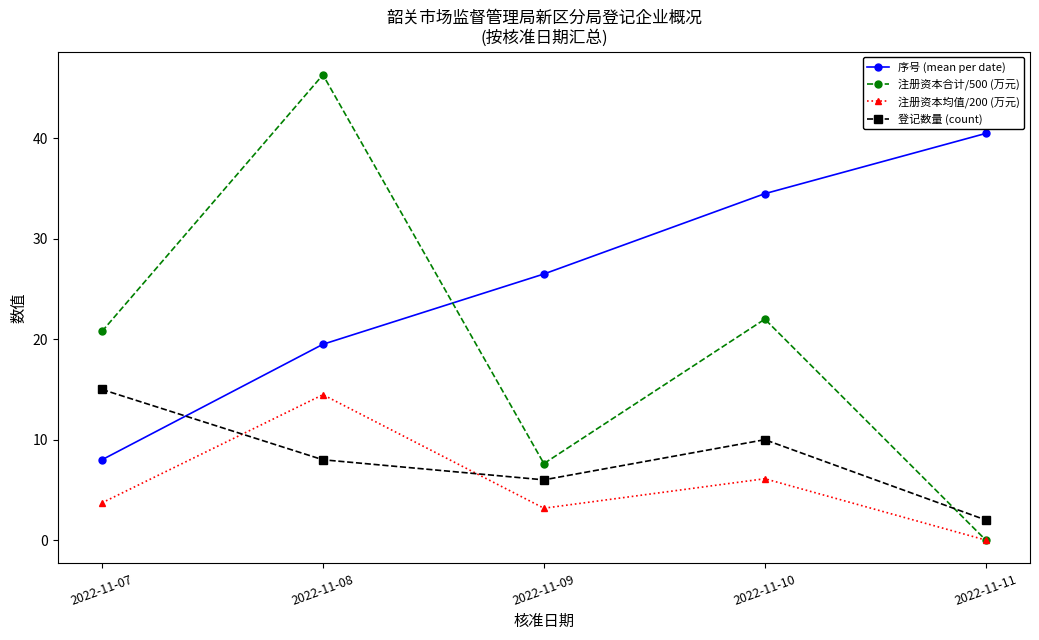

True or false: 注册资本合计/500 (万元) has more than 0 interior local peaks.

True